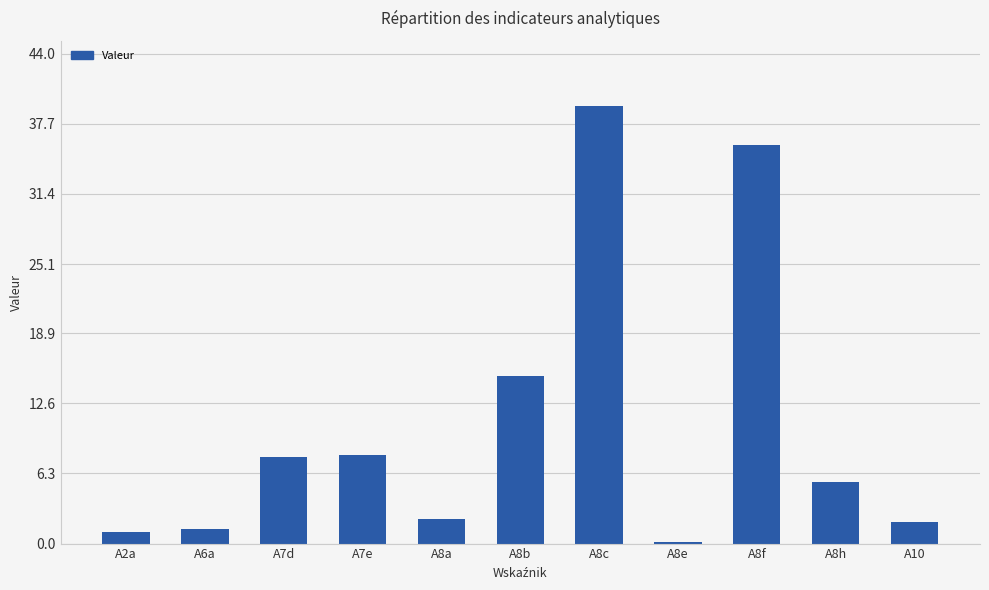

The chart shows a value of 39.3 at A8c. True or false?

True